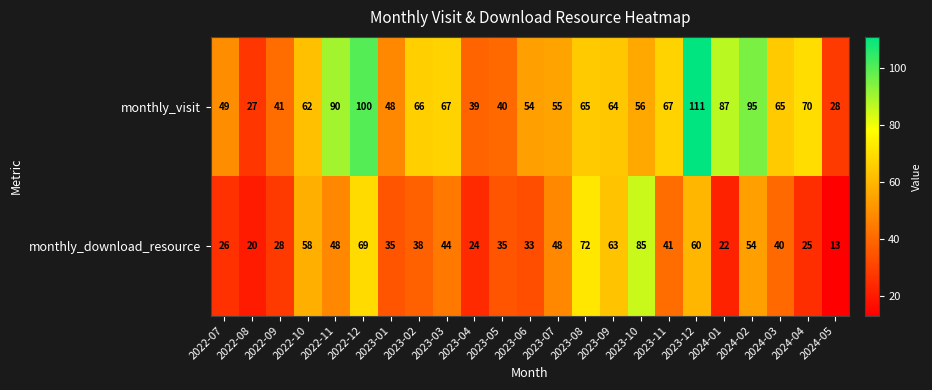

The value of monthly_download_resource at 2023-04 is 24. True or false?

True